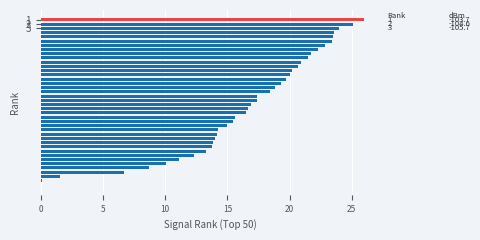

How many categories are shown in the chart?

40